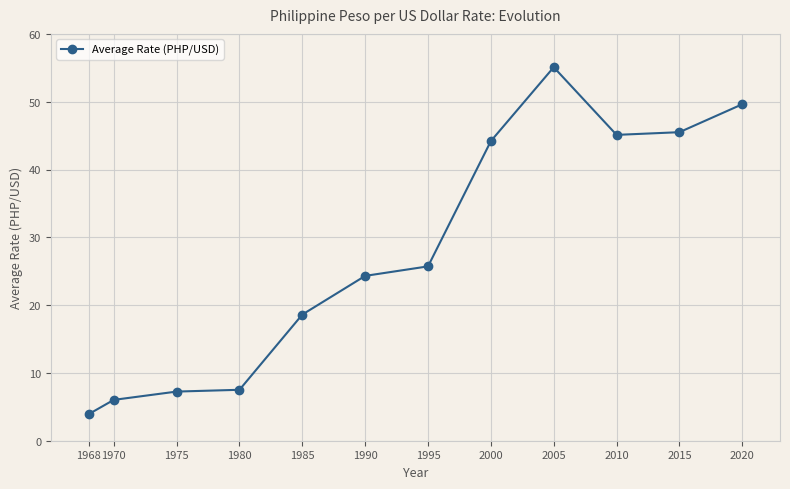

Between 1980 and 2005, which is larger?

2005